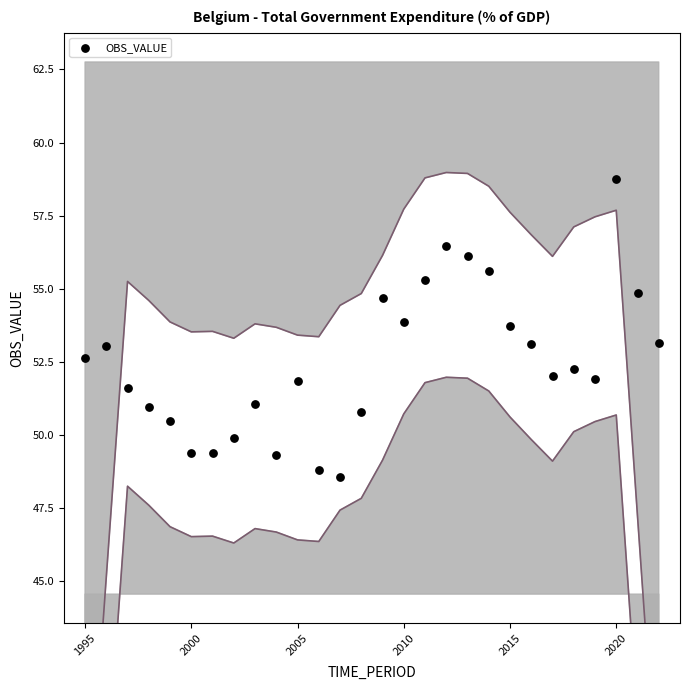

What is the range of Y values (max minus min)?

10.2